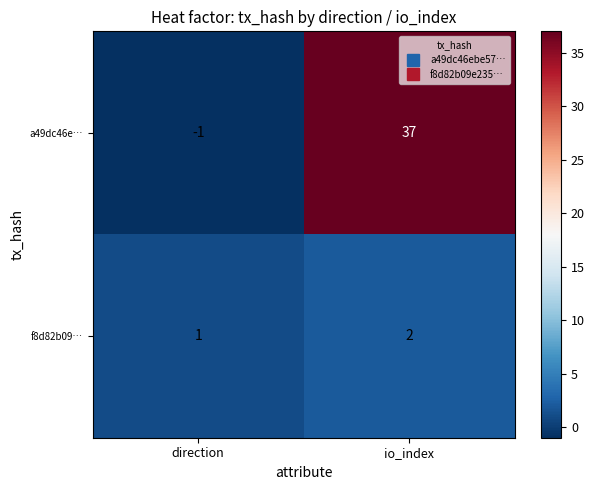

List the series in order of their overall mean, highest first.

a49dc46e…, f8d82b09…